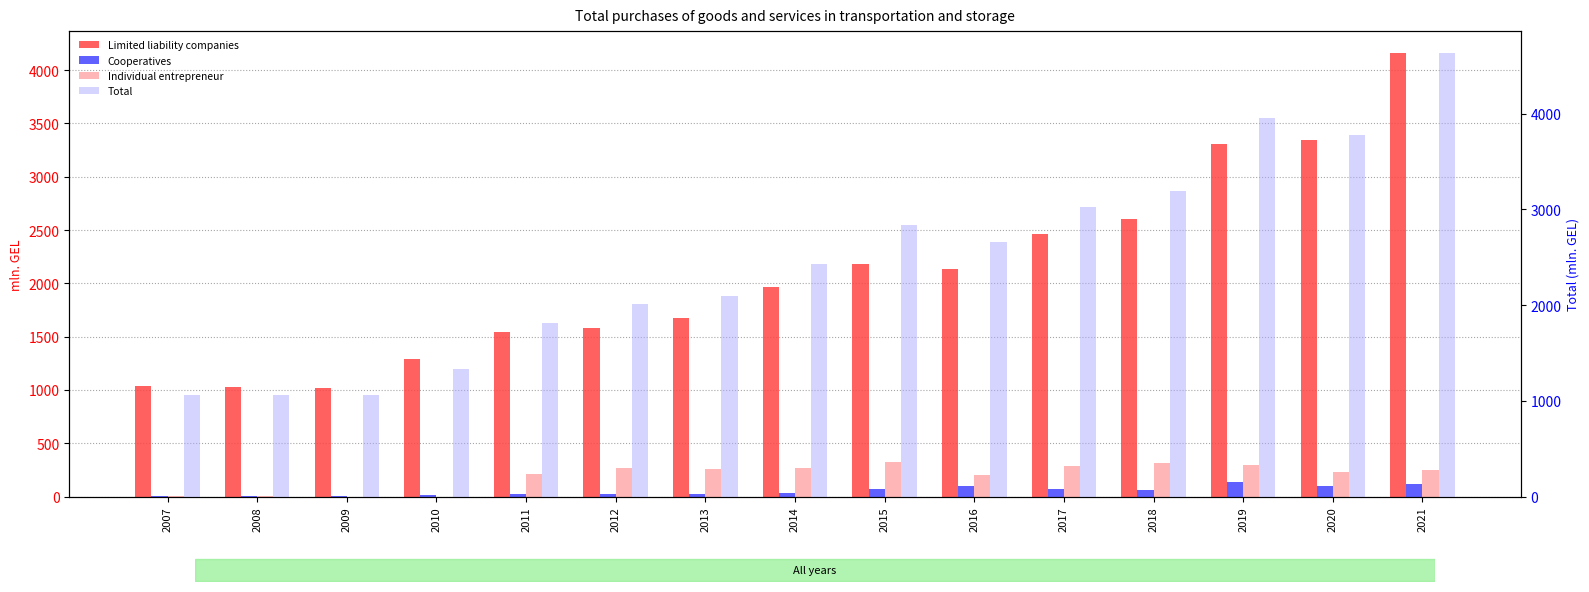

At which label does Individual entrepreneur reach its peak?

2015